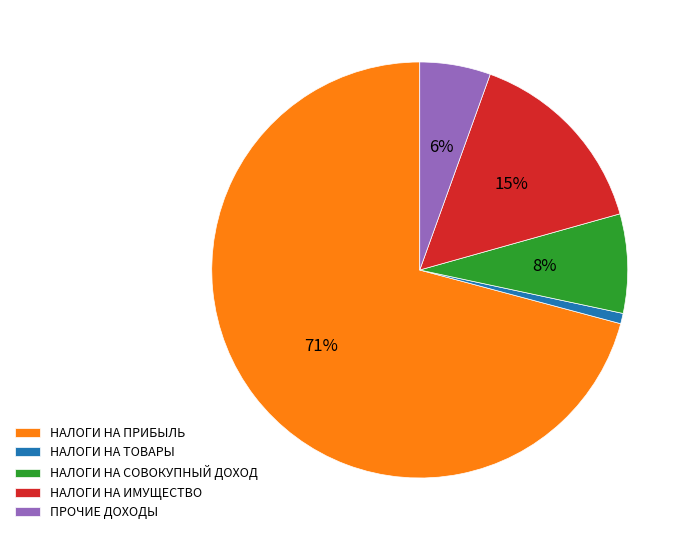

Combined, do НАЛОГИ НА ИМУЩЕСТВО and НАЛОГИ НА ПРИБЫЛЬ account for over 50%?

Yes